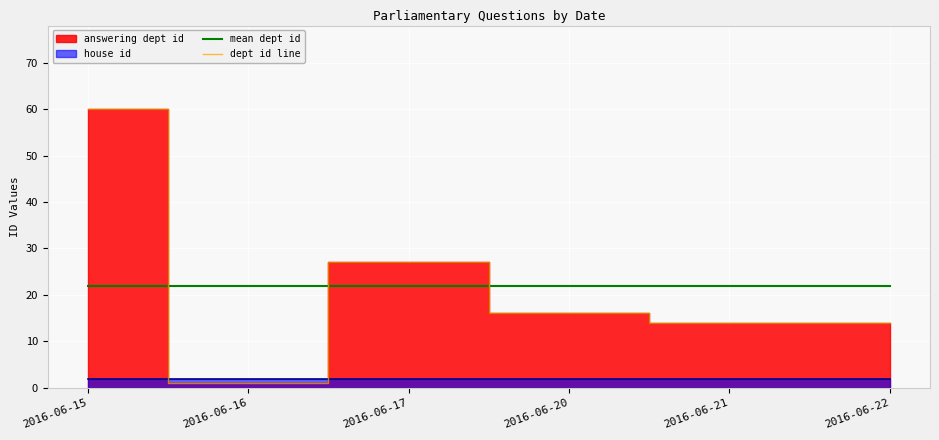

Read the mean dept id value at 2016-06-21.

22